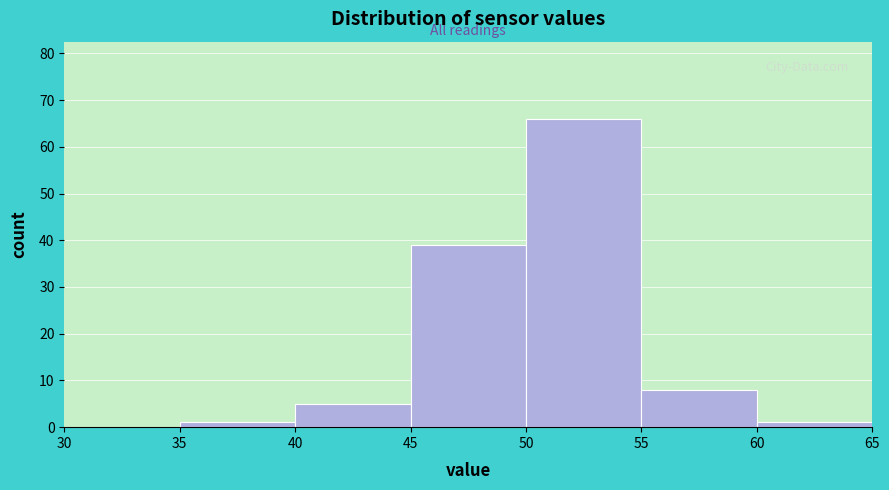

Over which range of the x-axis is the bar tallest?

50 to 55